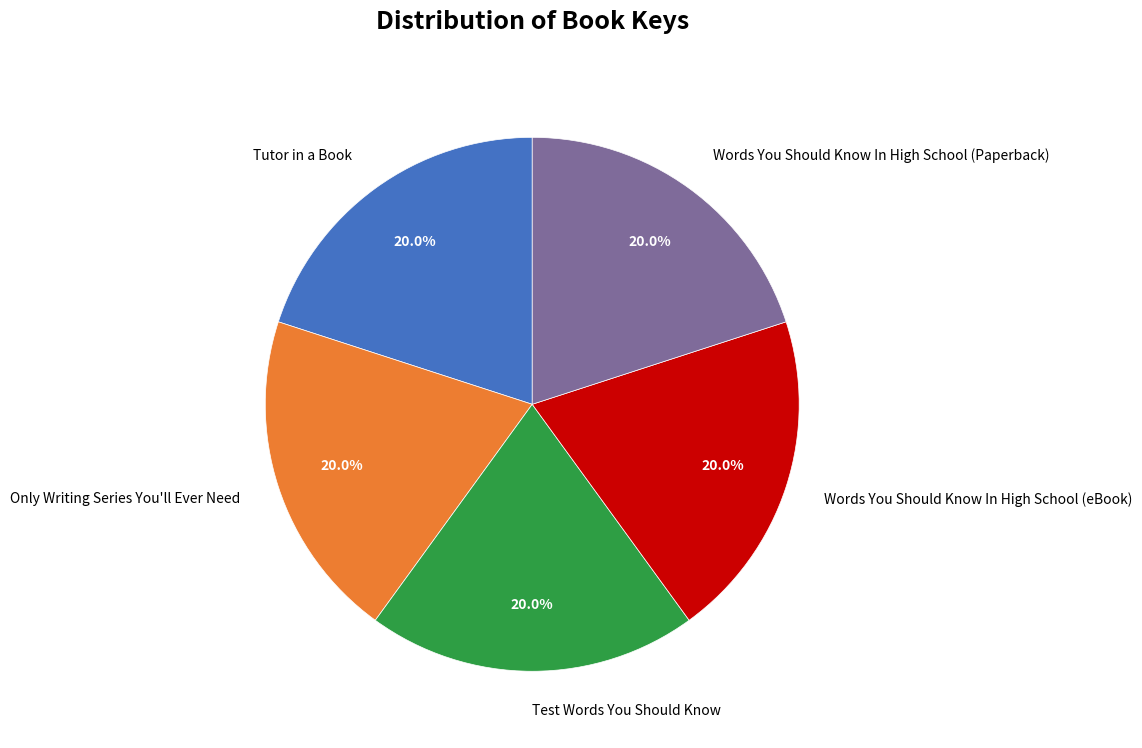

What percentage is the Words You Should Know In High School (eBook) slice, to the nearest percent?

20%